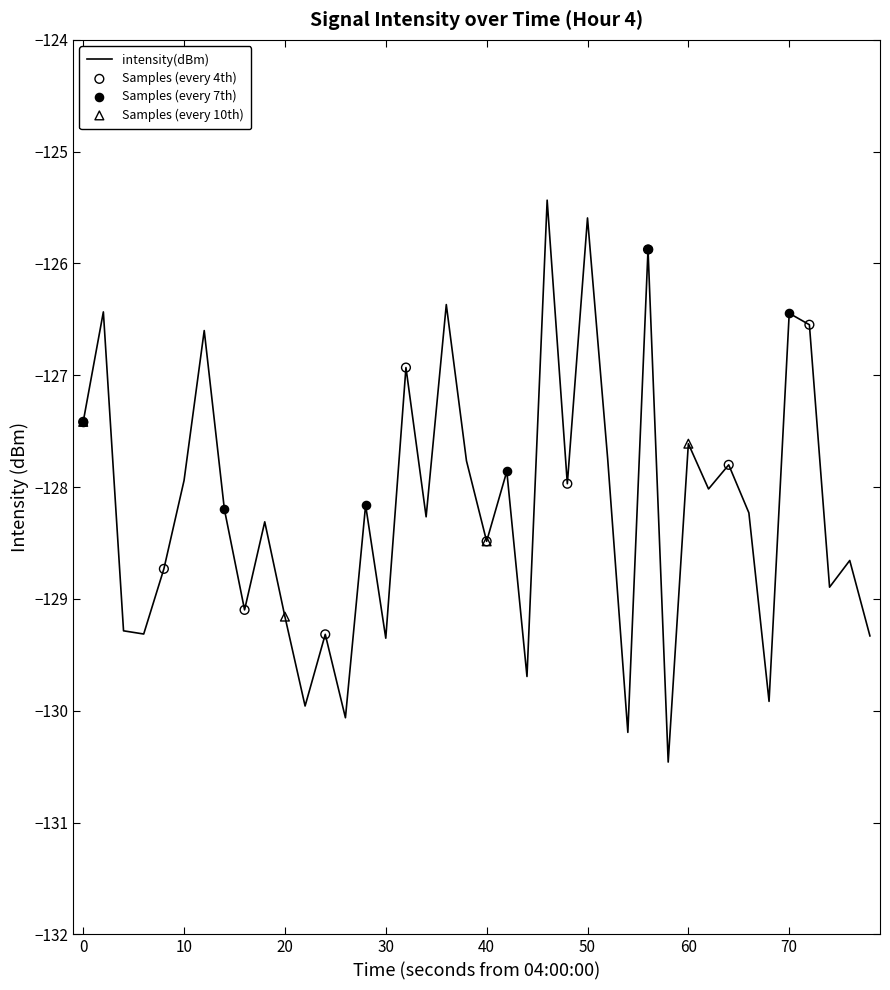

What is the difference between the maximum and minimum values?

5.0